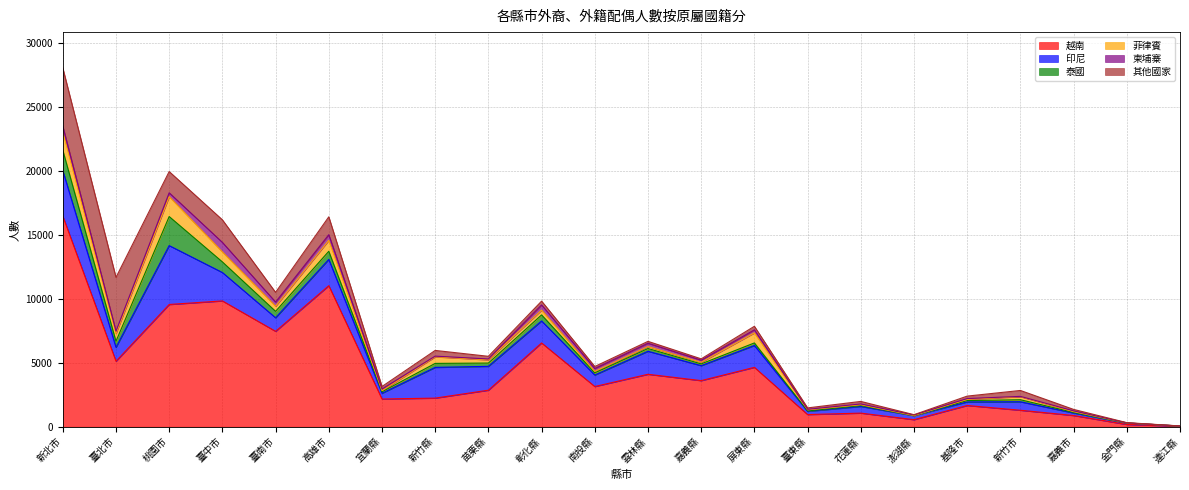

At how many categories does at least one series exceed 1341?

15